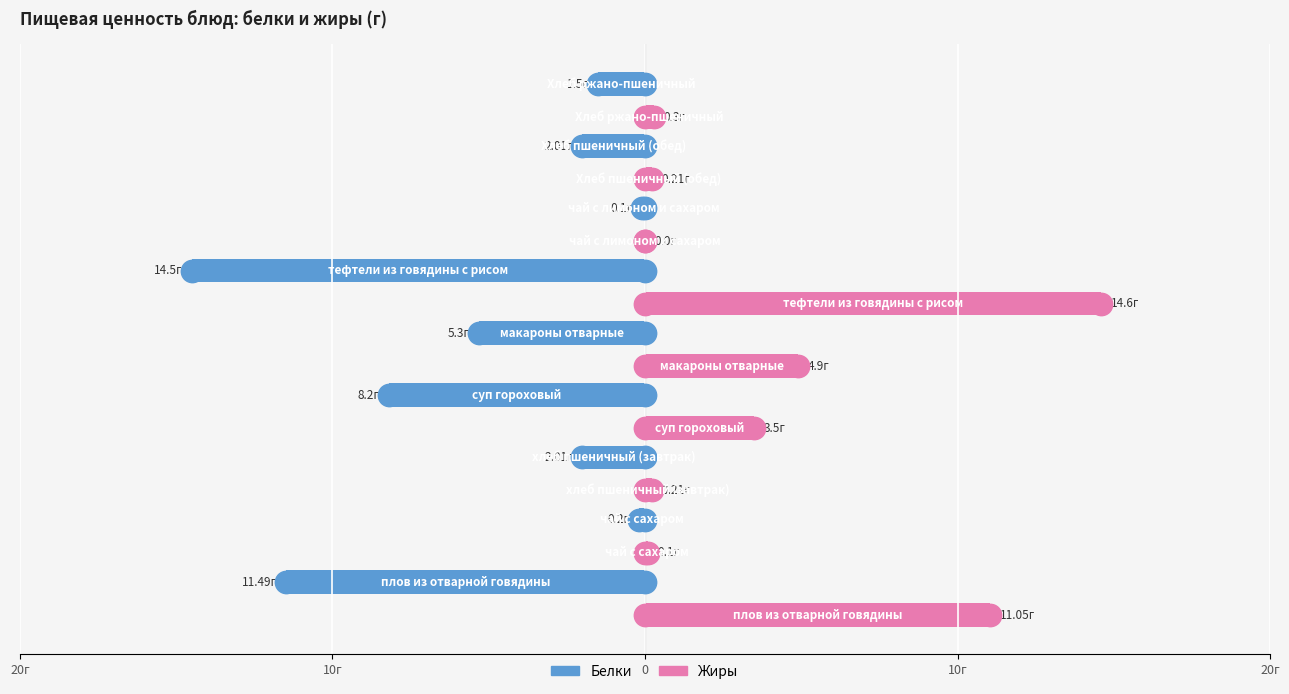

Which series has the largest Y range (max minus min)?

Жиры